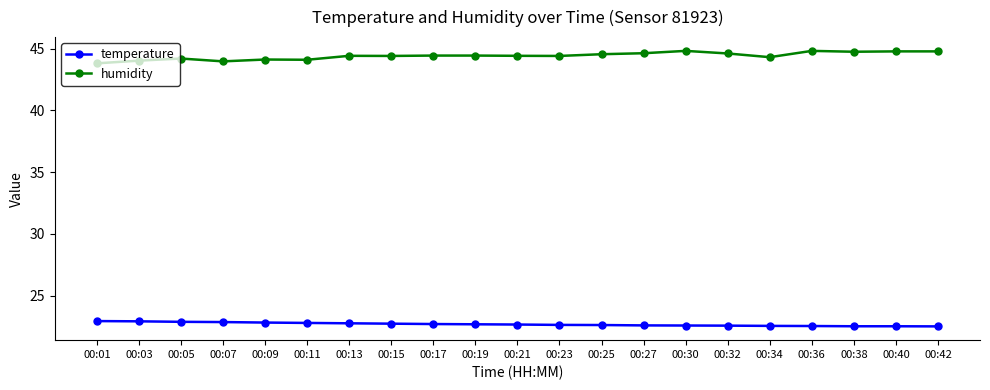

Count the temperature values in the range 22 to 23.

21